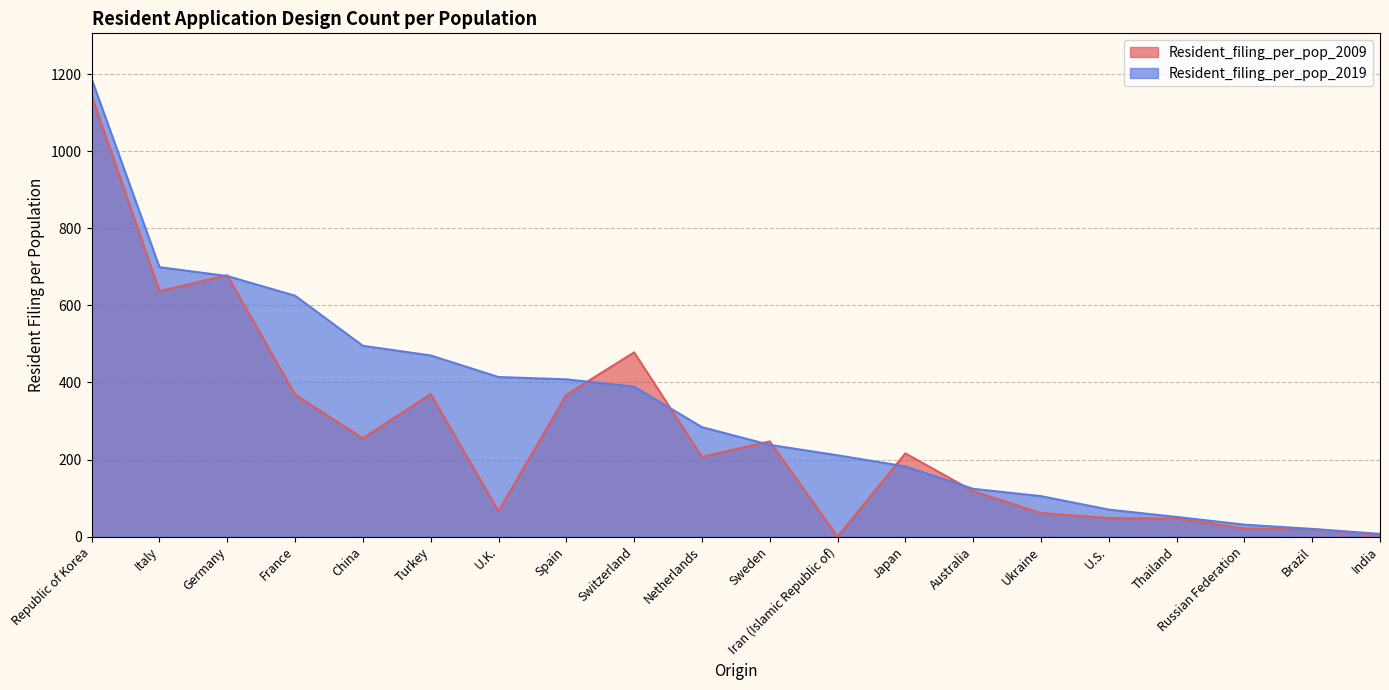

At which category is the sum across all series the highest?

Republic of Korea